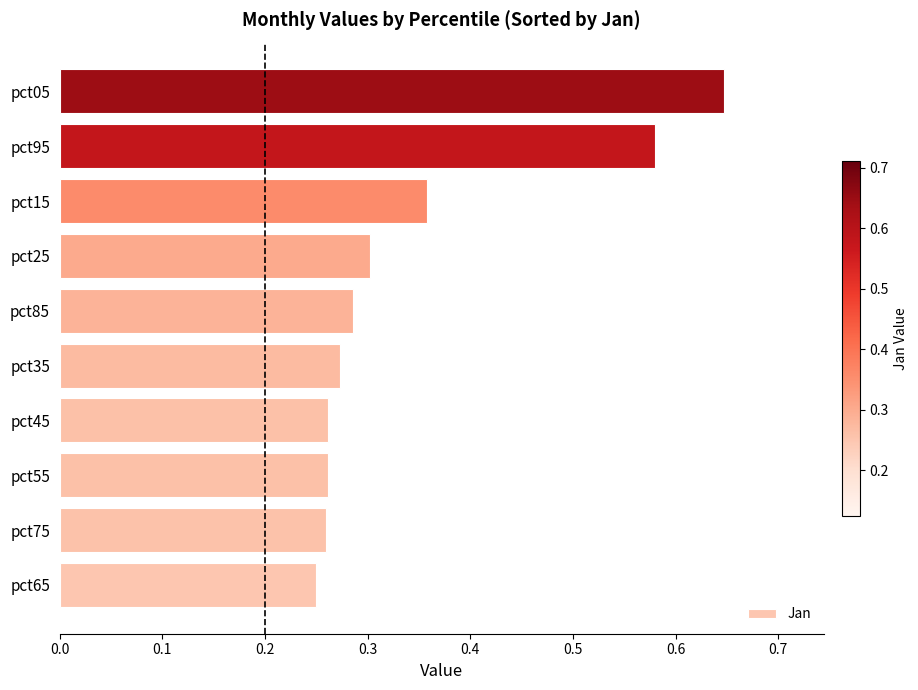

What is the sum of all values?

3.5